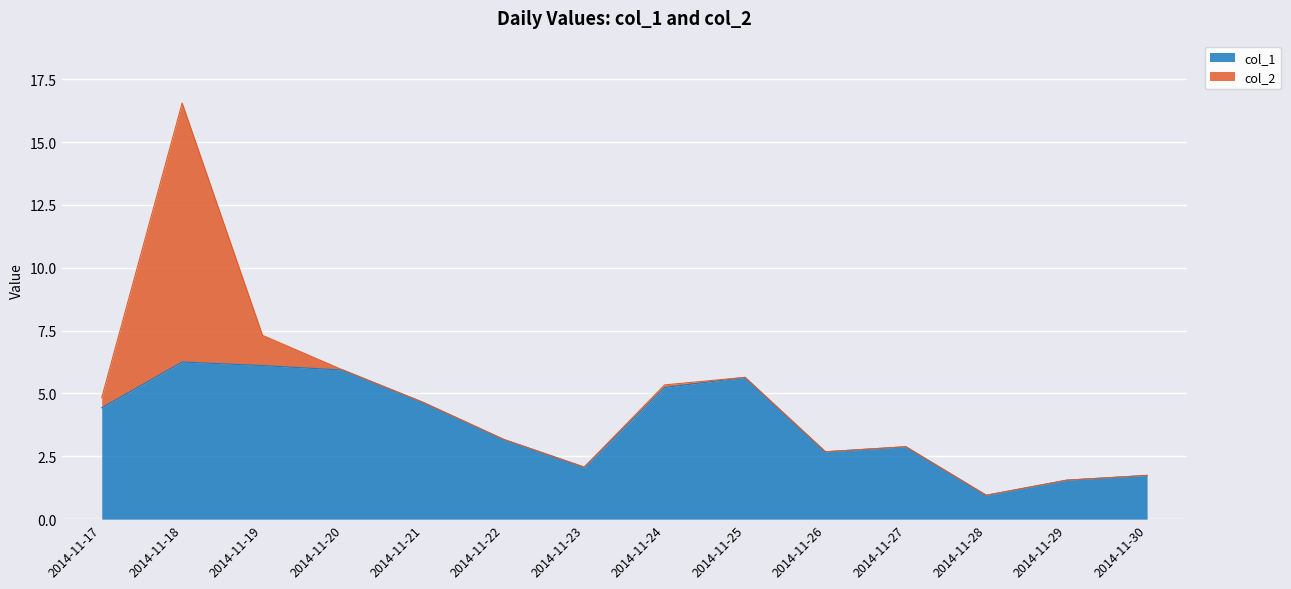

Does the chart display data point markers on the line(s)?

No